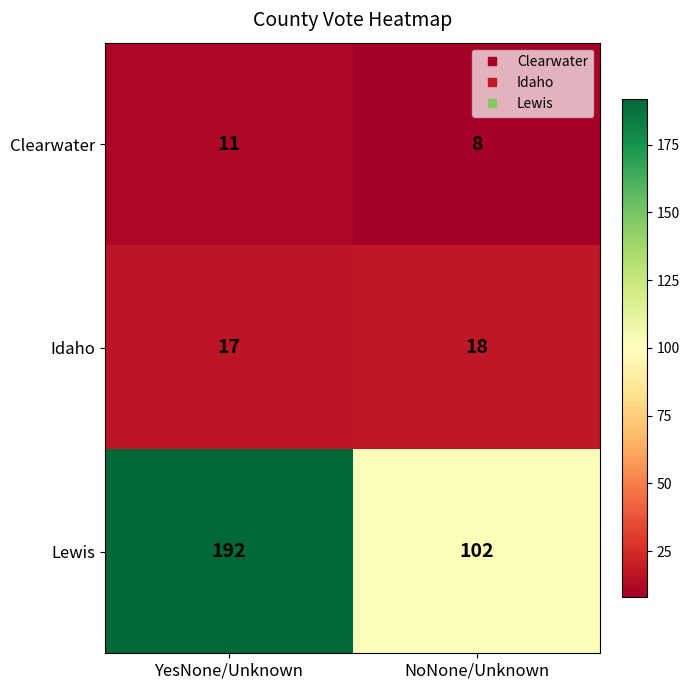

What is the difference between the highest and lowest values at YesNone/Unknown?

181